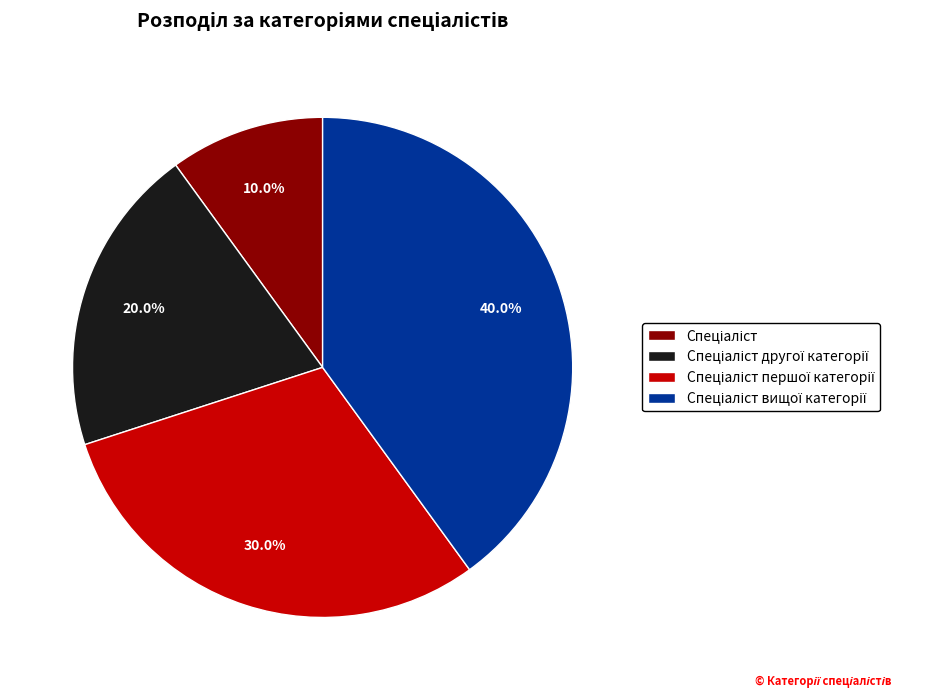

How many slices are in this pie chart?

4